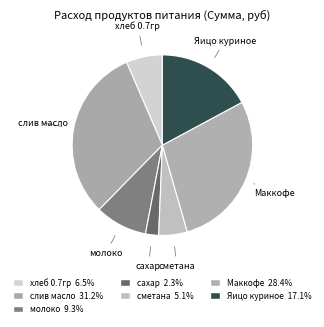

Between сметана and молоко, which is larger?

молоко